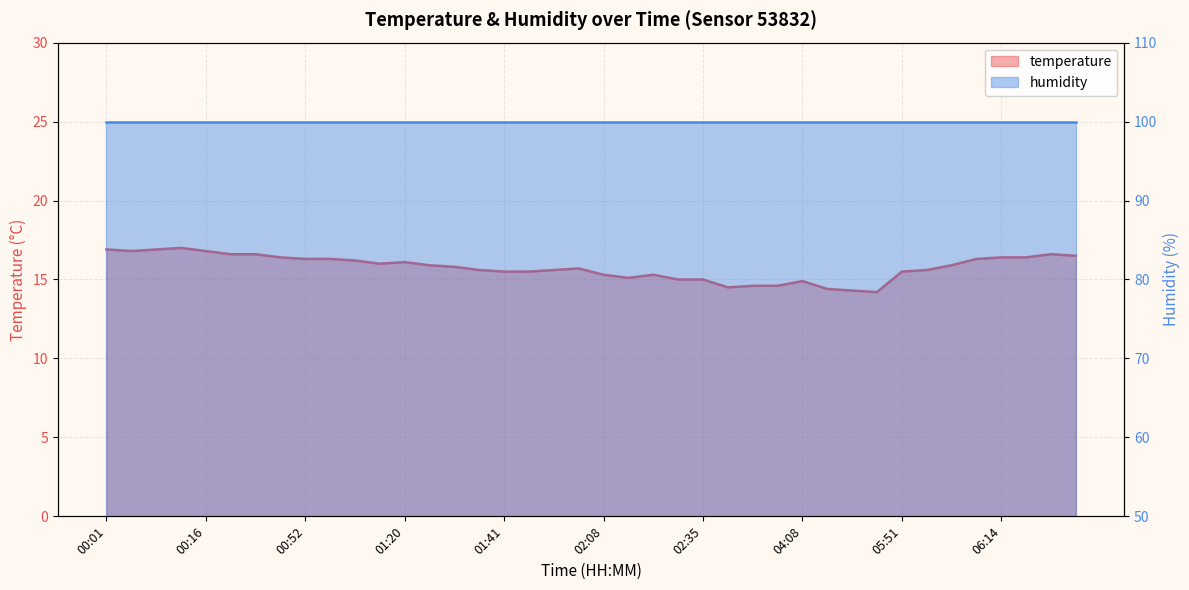

Reading left to right, list all the values displayed in this chart.

16.9	16.8	16.9	17.0	16.8	16.6	16.6	16.4	16.3	16.3	16.2	16.0	16.1	15.9	15.8	15.6	15.5	15.5	15.6	15.7	15.3	15.1	15.3	15.0	15.0	14.5	14.6	14.6	14.9	14.4	14.3	14.2	15.5	15.6	15.9	16.3	16.4	16.4	16.6	16.5